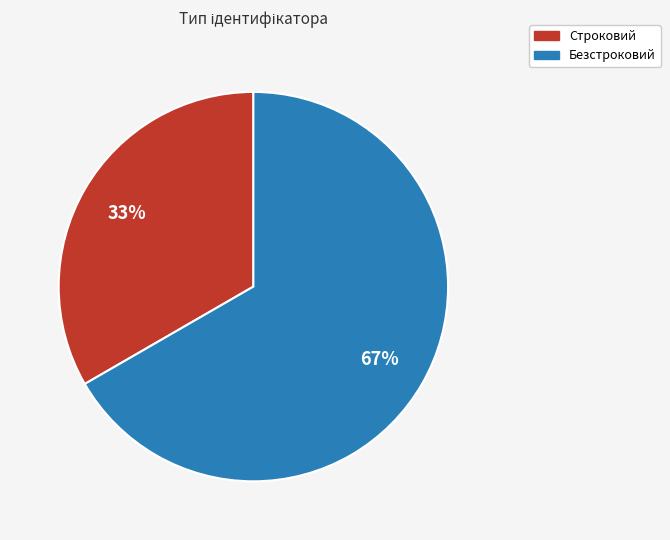

Is the sum of Строковий and Безстроковий greater than half?

Yes